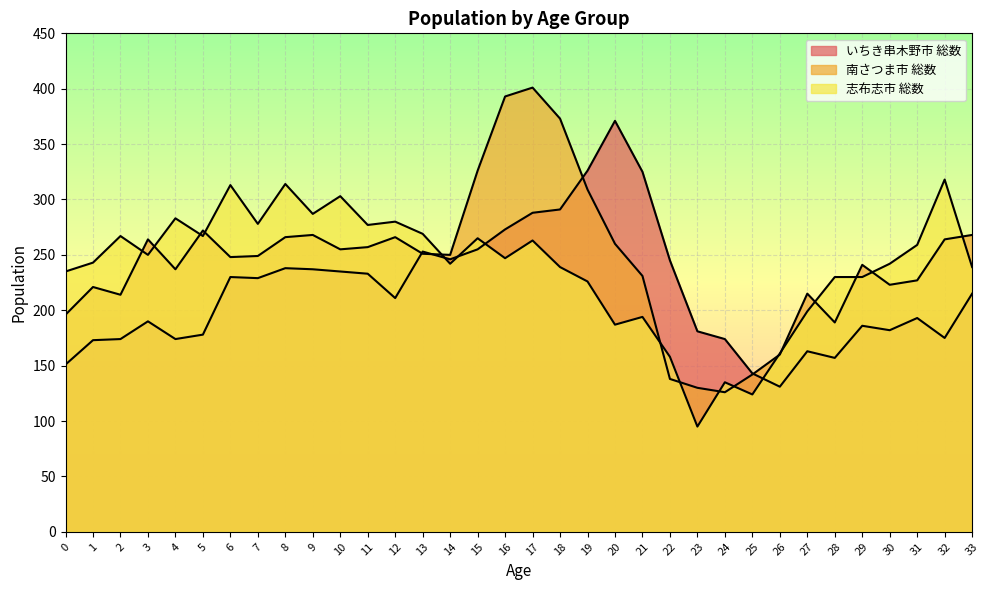

In いちき串木野市 総数, how many points are lower than both neighbors (excluding endpoints)?

8